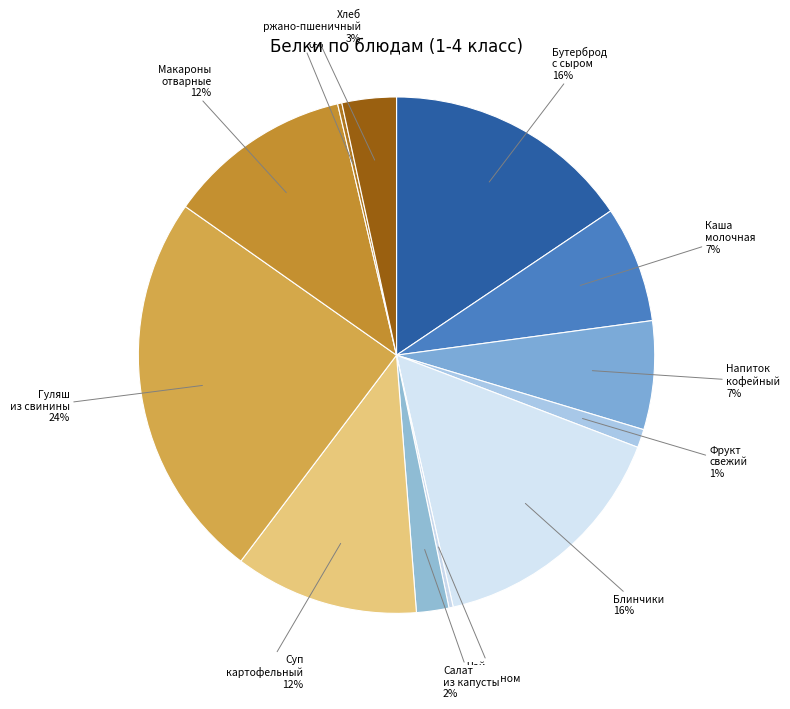

Which has a higher value, Макароны отварные or Гуляш из свинины?

Гуляш из свинины